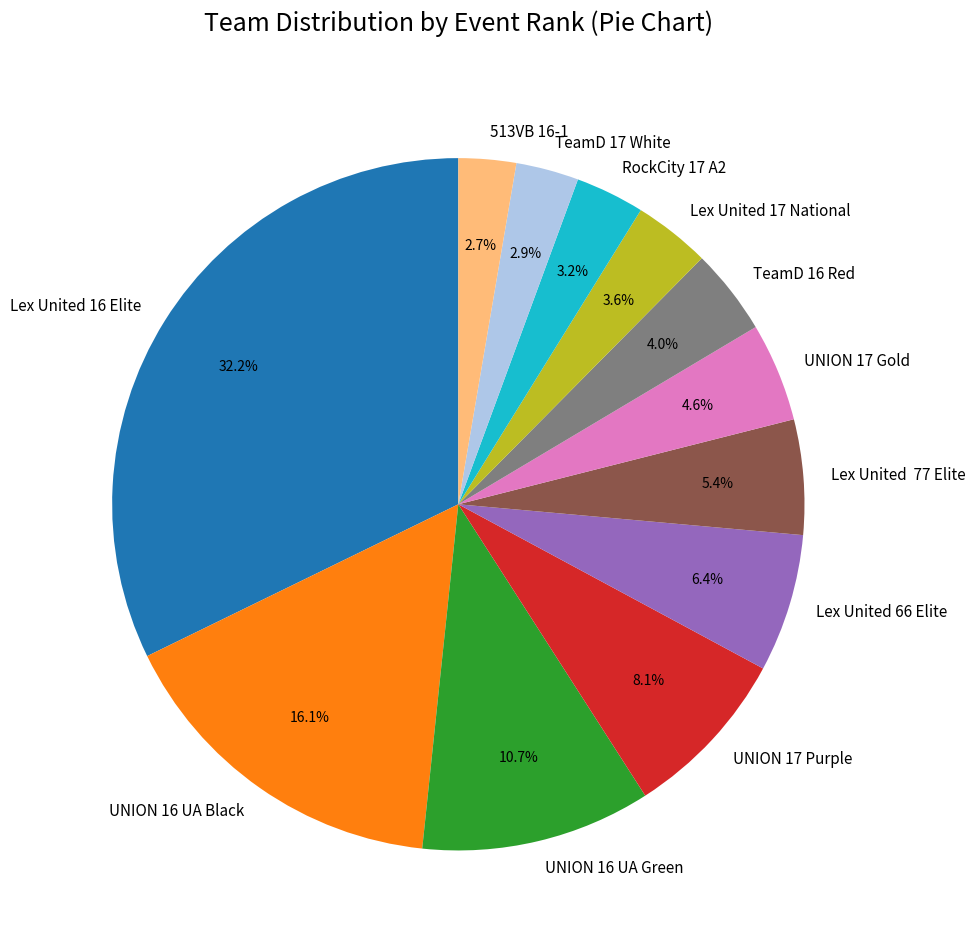

What is the largest slice in the pie chart?

Lex United 16 Elite